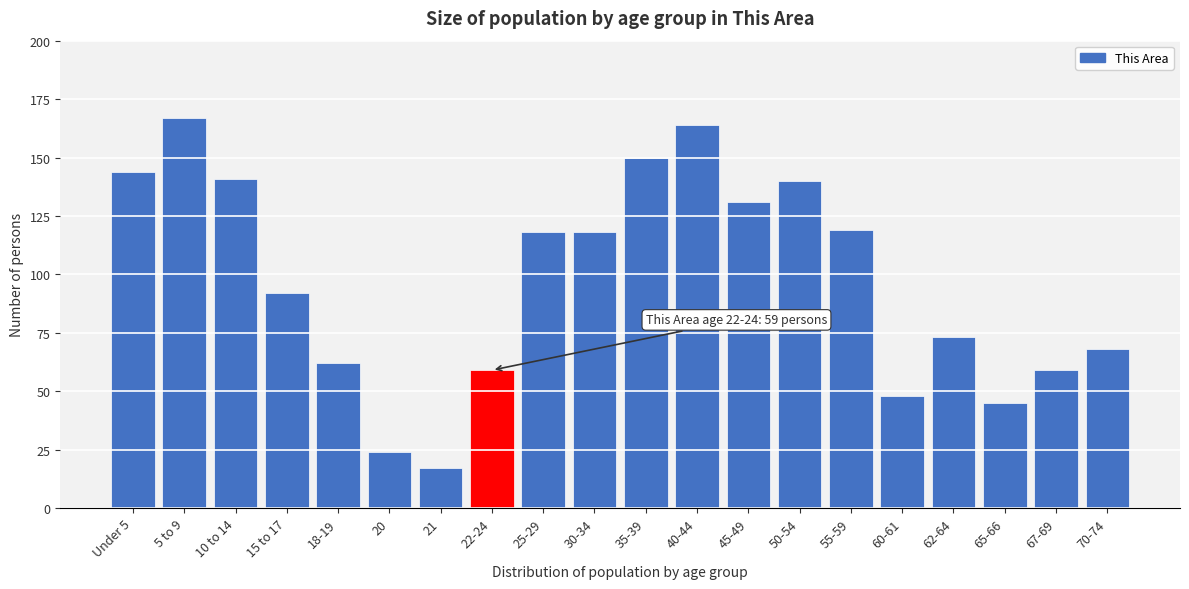

Reading left to right, list all the values displayed in this chart.

Under 5=144	5 to 9=167	10 to 14=141	15 to 17=92	18-19=62	20=24	21=17	22-24=59	25-29=118	30-34=118	35-39=150	40-44=164	45-49=131	50-54=140	55-59=119	60-61=48	62-64=73	65-66=45	67-69=59	70-74=68